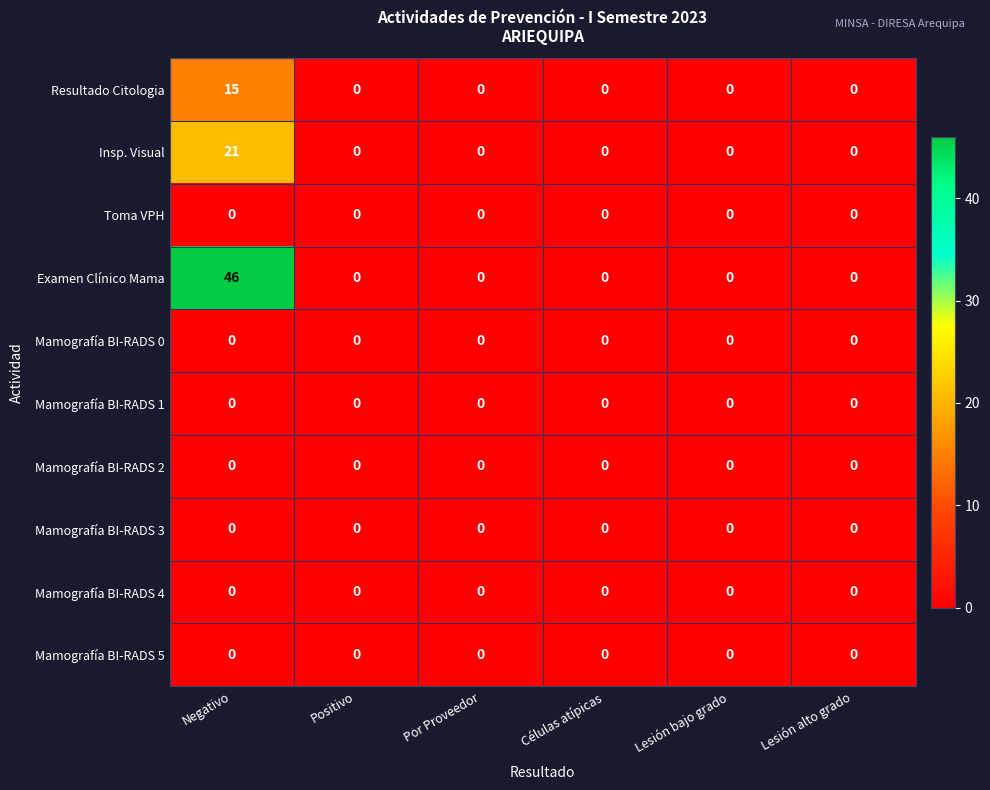

What is the greatest value displayed?

46